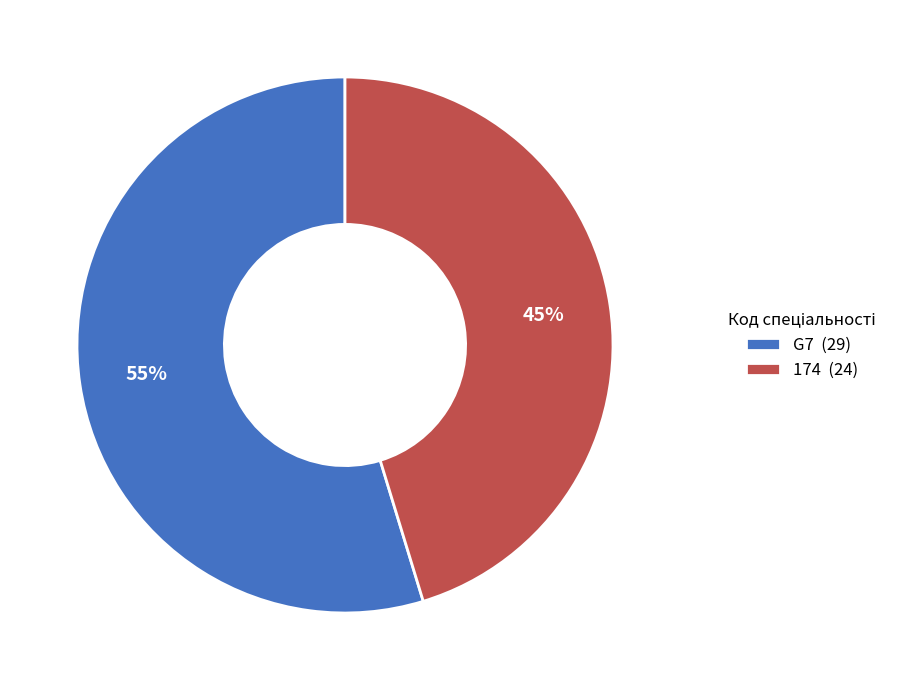

How many segments does this pie chart have?

2